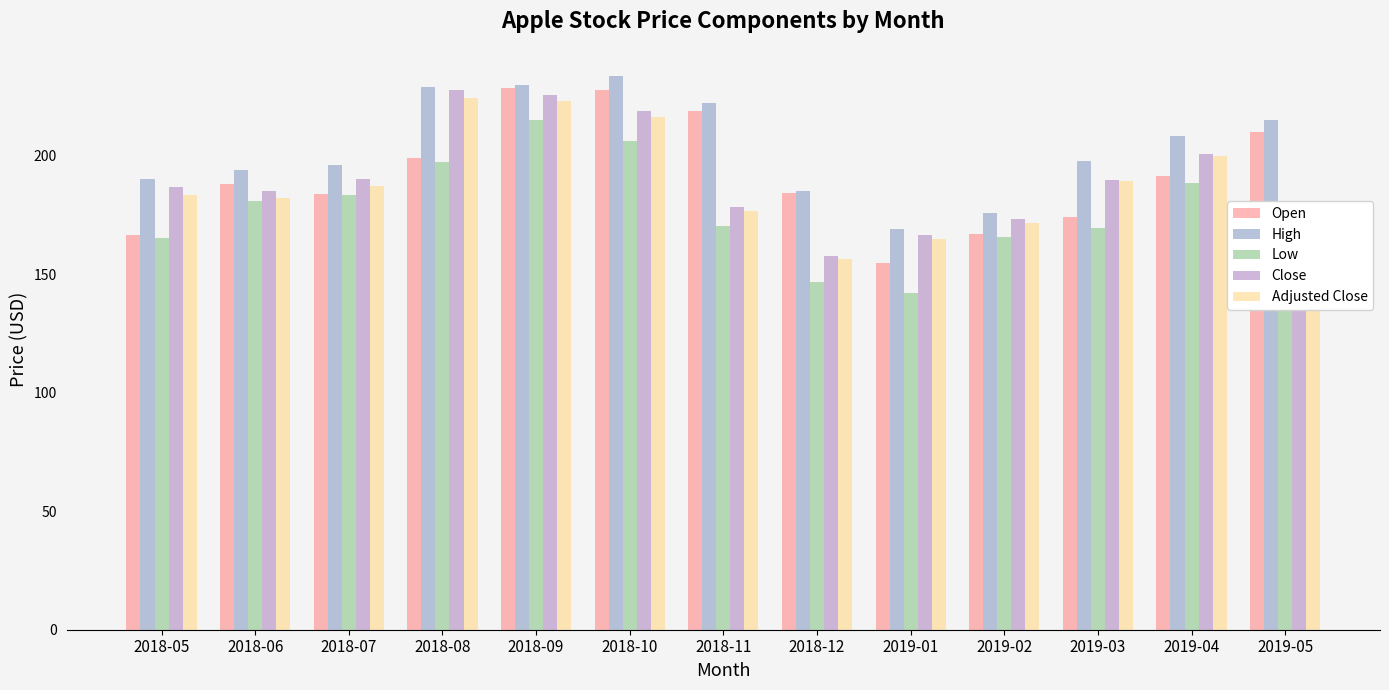

What is the greatest value displayed?

233.5